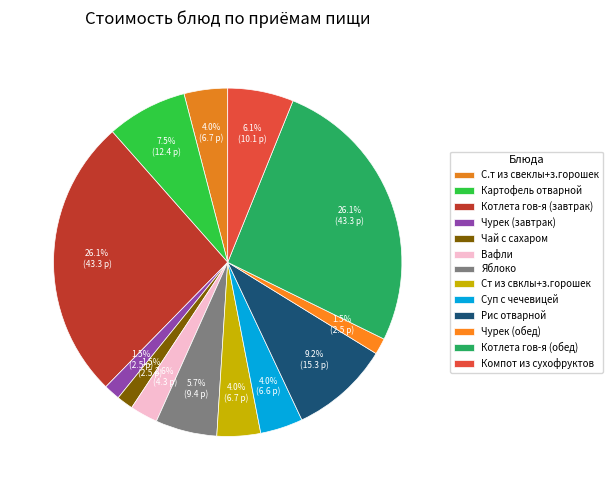

Count the number of slices in the pie.

13